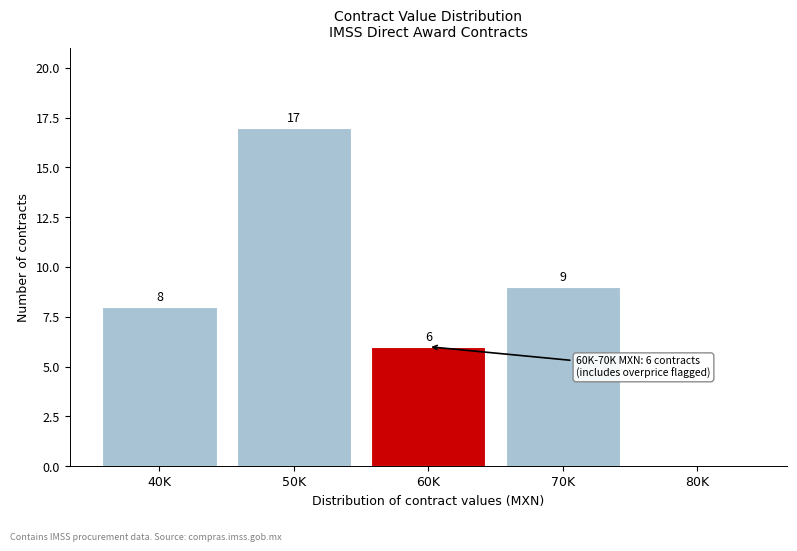

Reading left to right, transcribe all the data shown in this chart.

40K=8	50K=17	60K=6	70K=9	80K=0